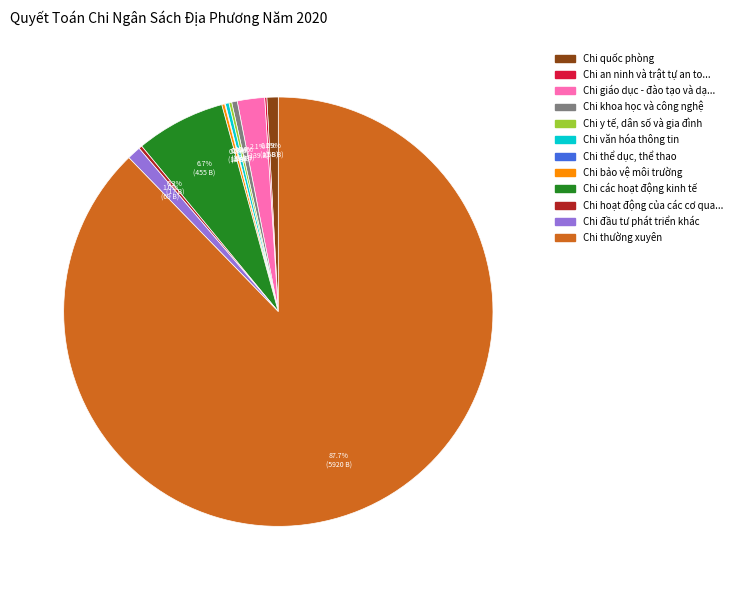

Is there a majority slice in this chart?

Yes